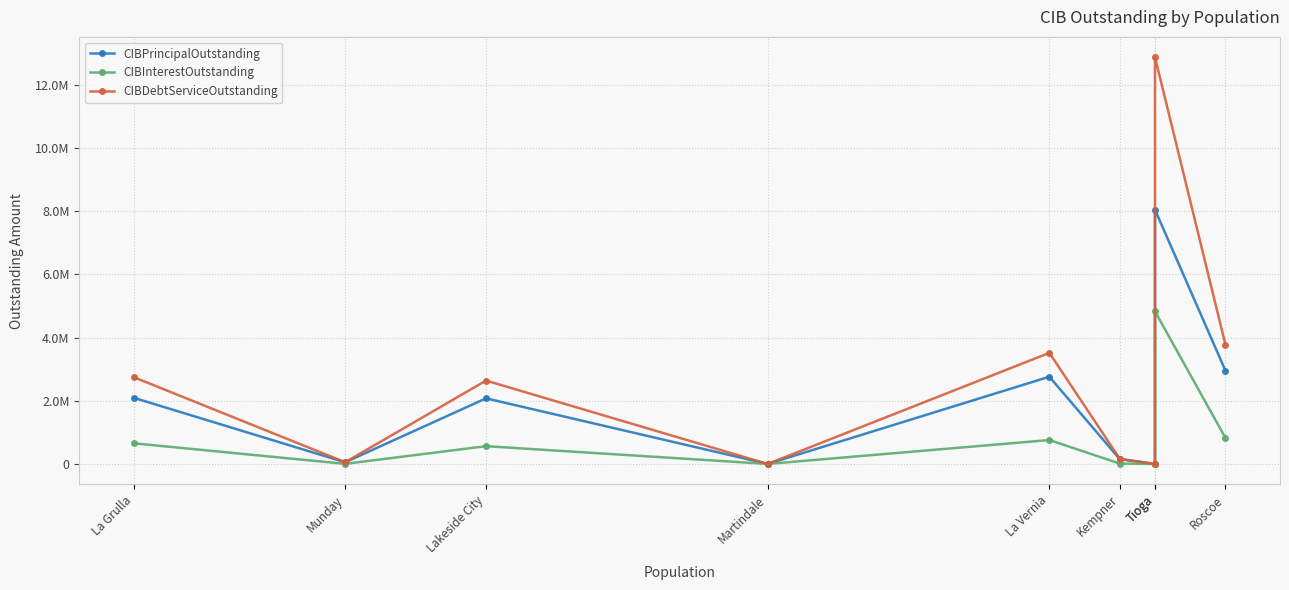

True or false: CIBPrincipalOutstanding and CIBDebtServiceOutstanding intersect in this chart.

False